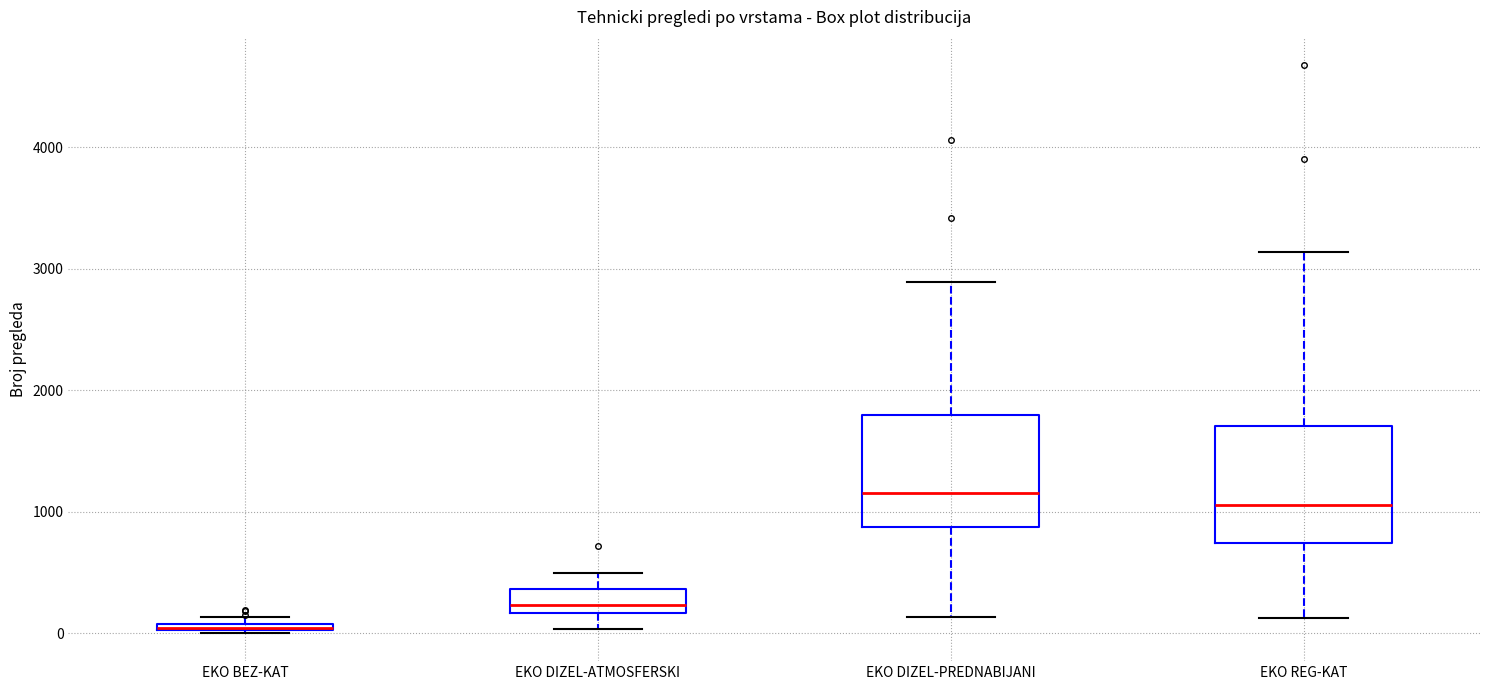

Where does the median line of the box for EKO DIZEL-PREDNABIJANI sit on the y-axis? The values are not printed on the chart, so give them approximately, as read against the axis.

1200